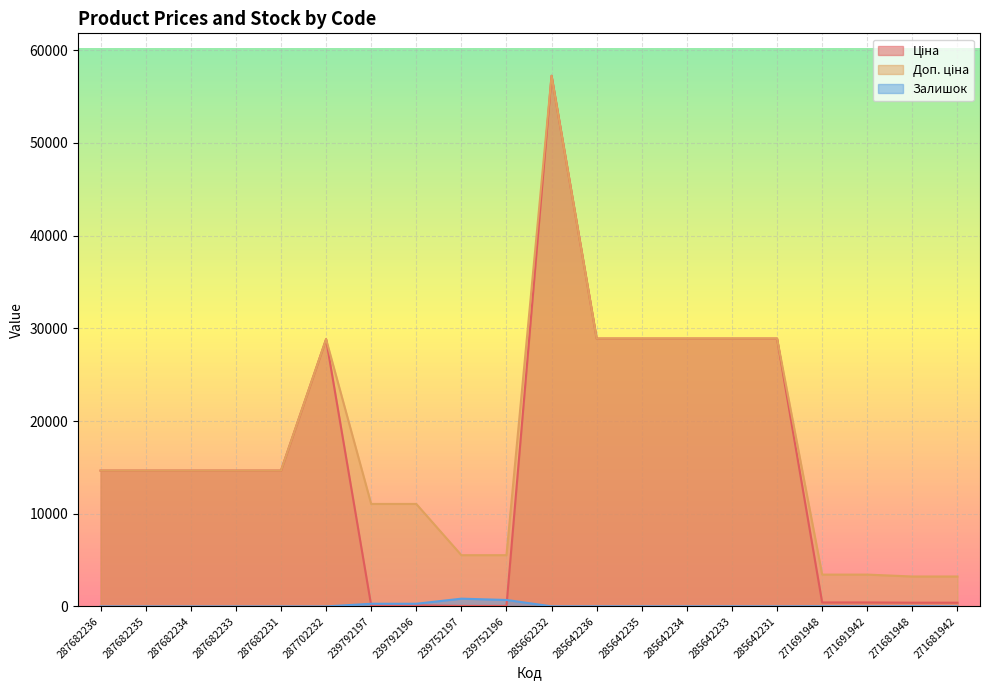

Does the chart display data point markers on the line(s)?

No